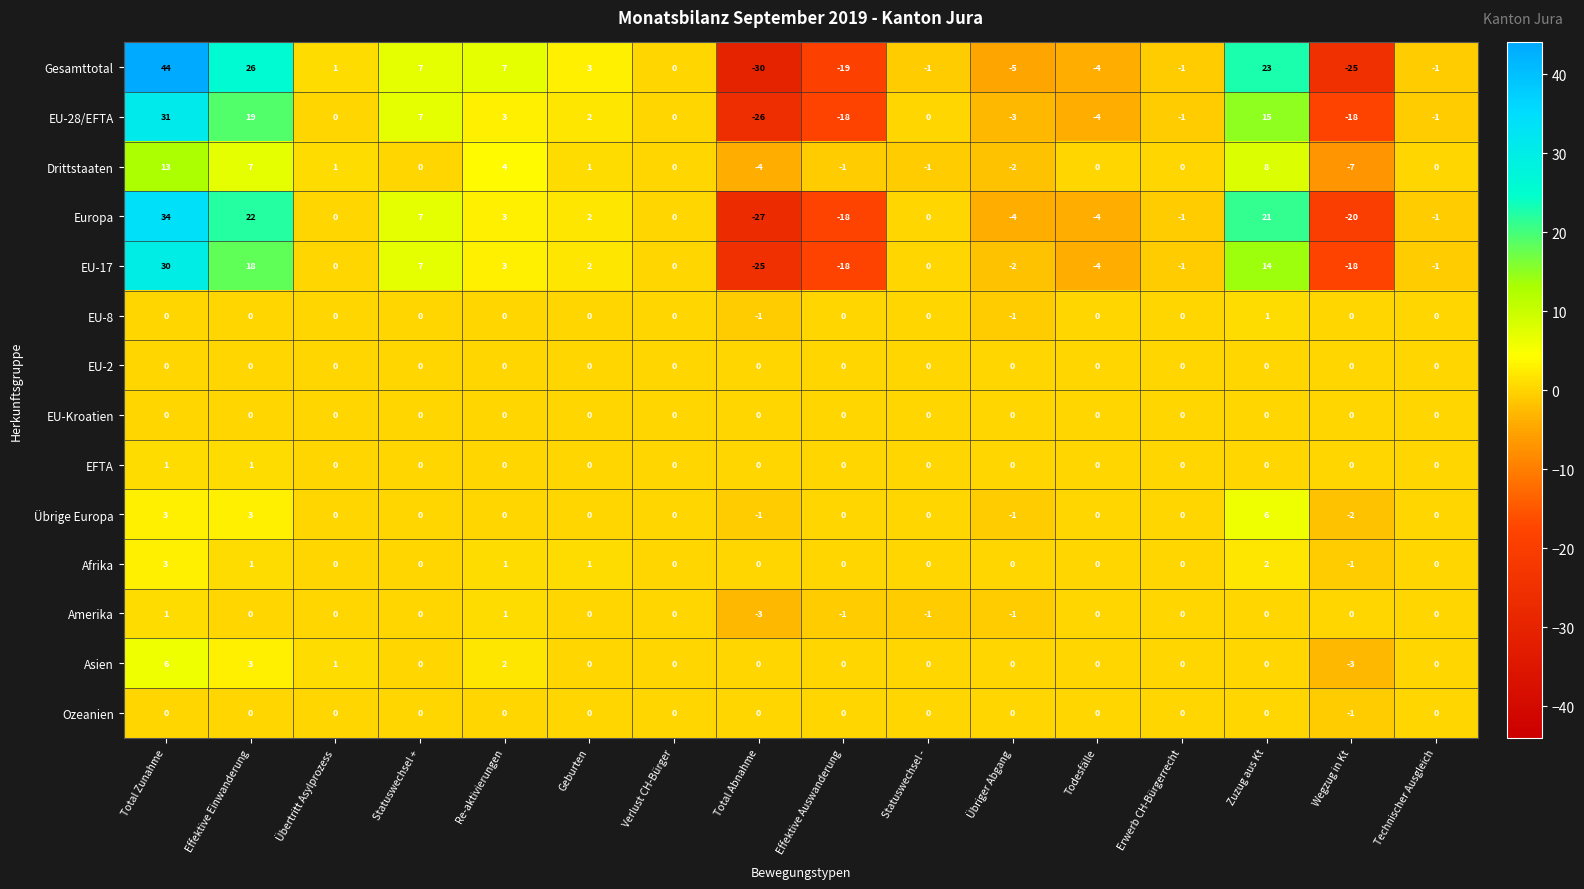

What is the total value across all series at Statuswechsel -?

-3